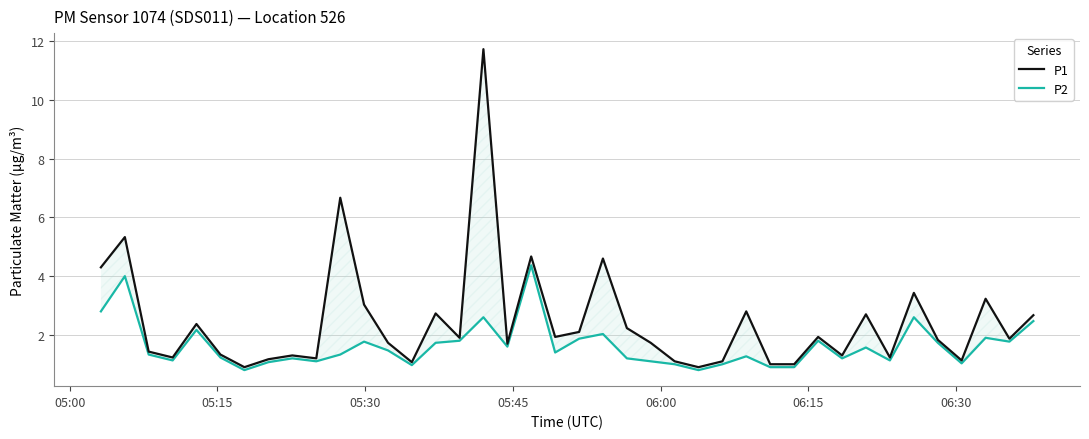

Which series has the largest total across all categories?

P1